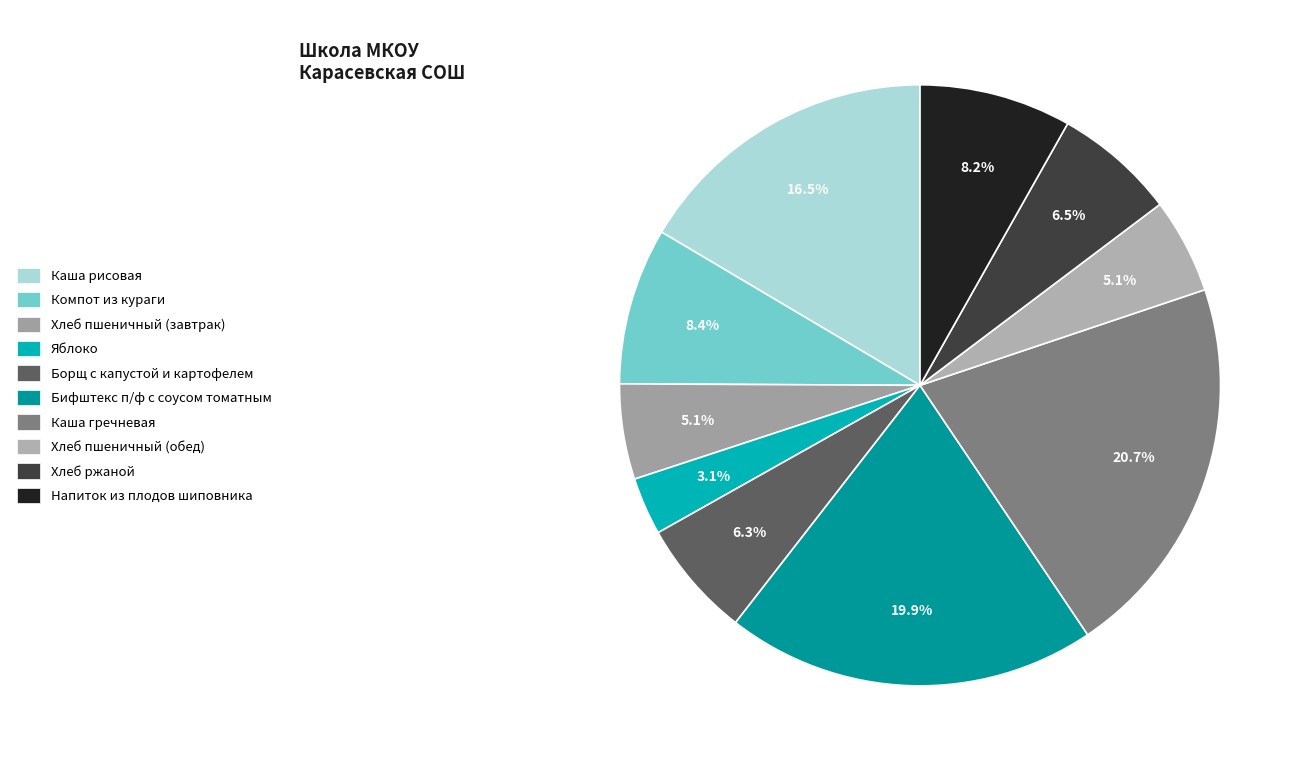

Is there a majority slice in this chart?

No